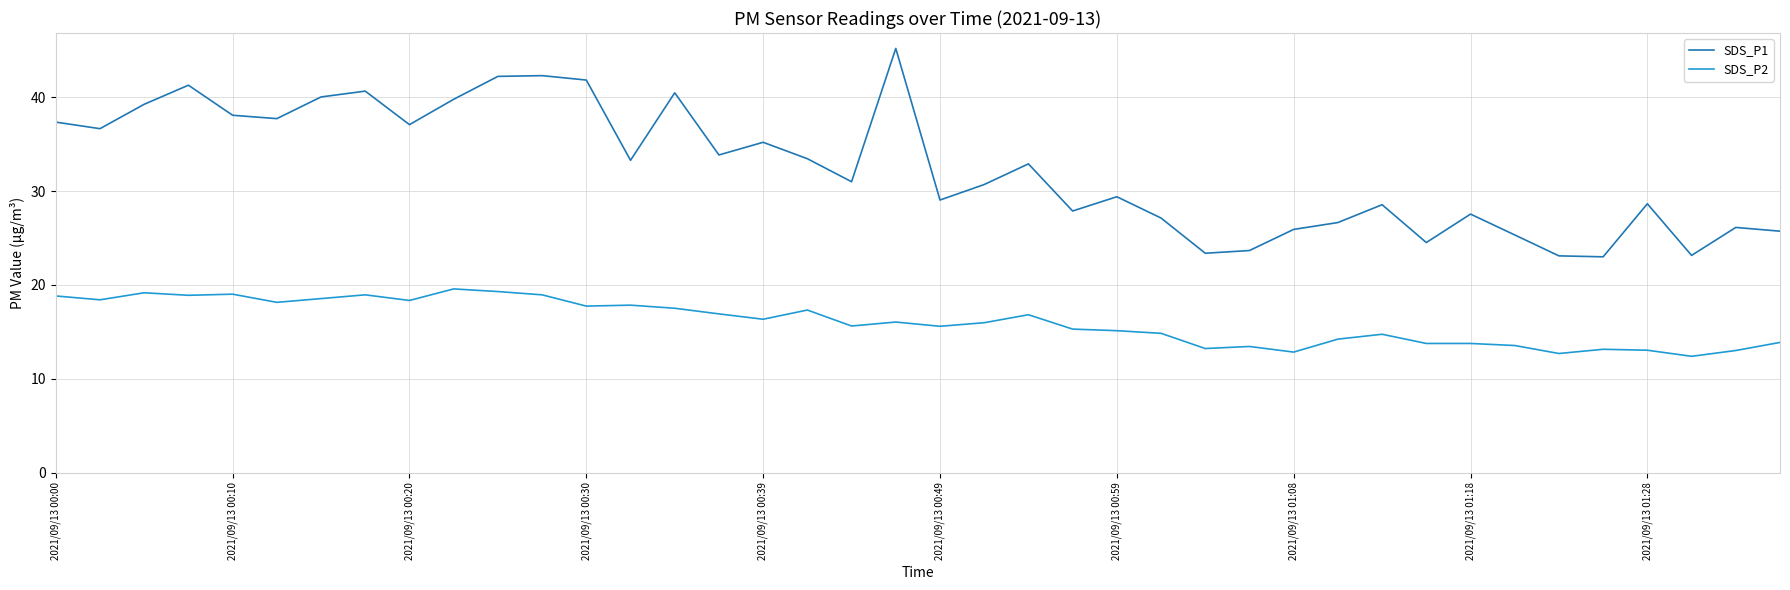

What is the minimum value for SDS_P1?

23.0